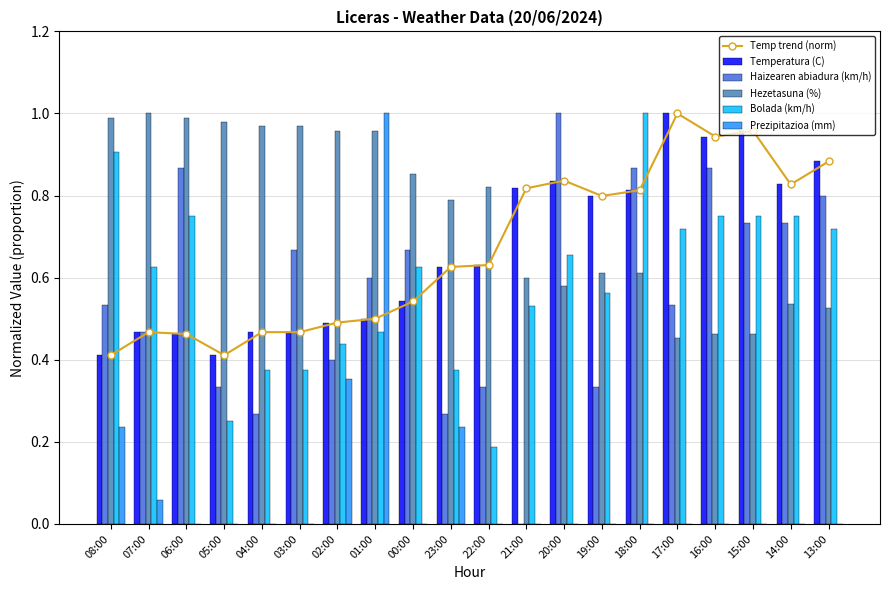

Which label corresponds to the largest value in the chart?

17:00